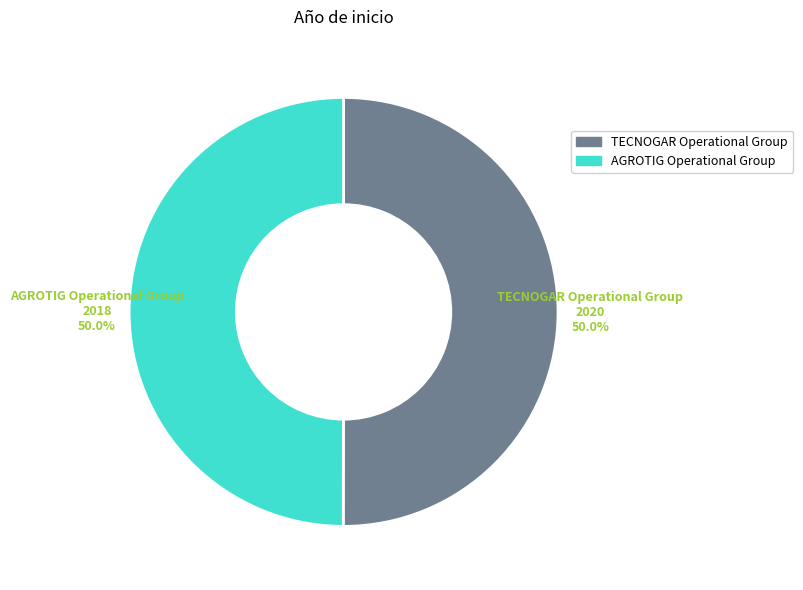

The TECNOGAR Operational Group slice represents 50% of the pie. True or false?

True